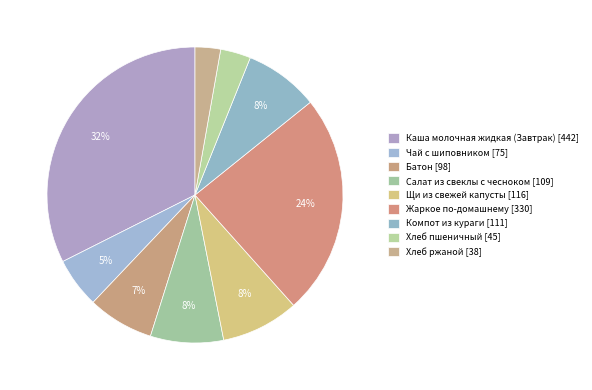

Count the number of slices in the pie.

9